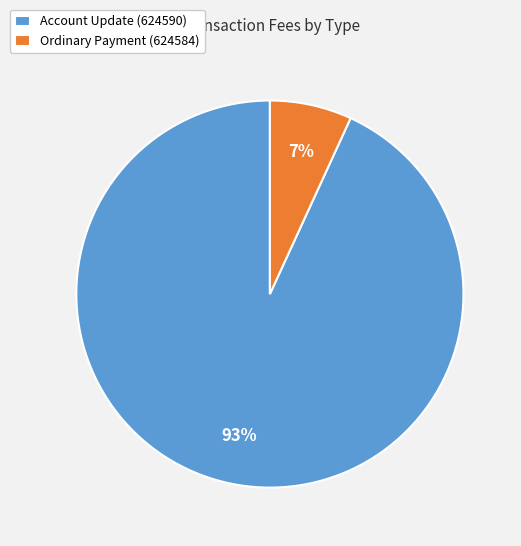

Rank the categories by value from lowest to highest.

Ordinary Payment (624584), Account Update (624590)